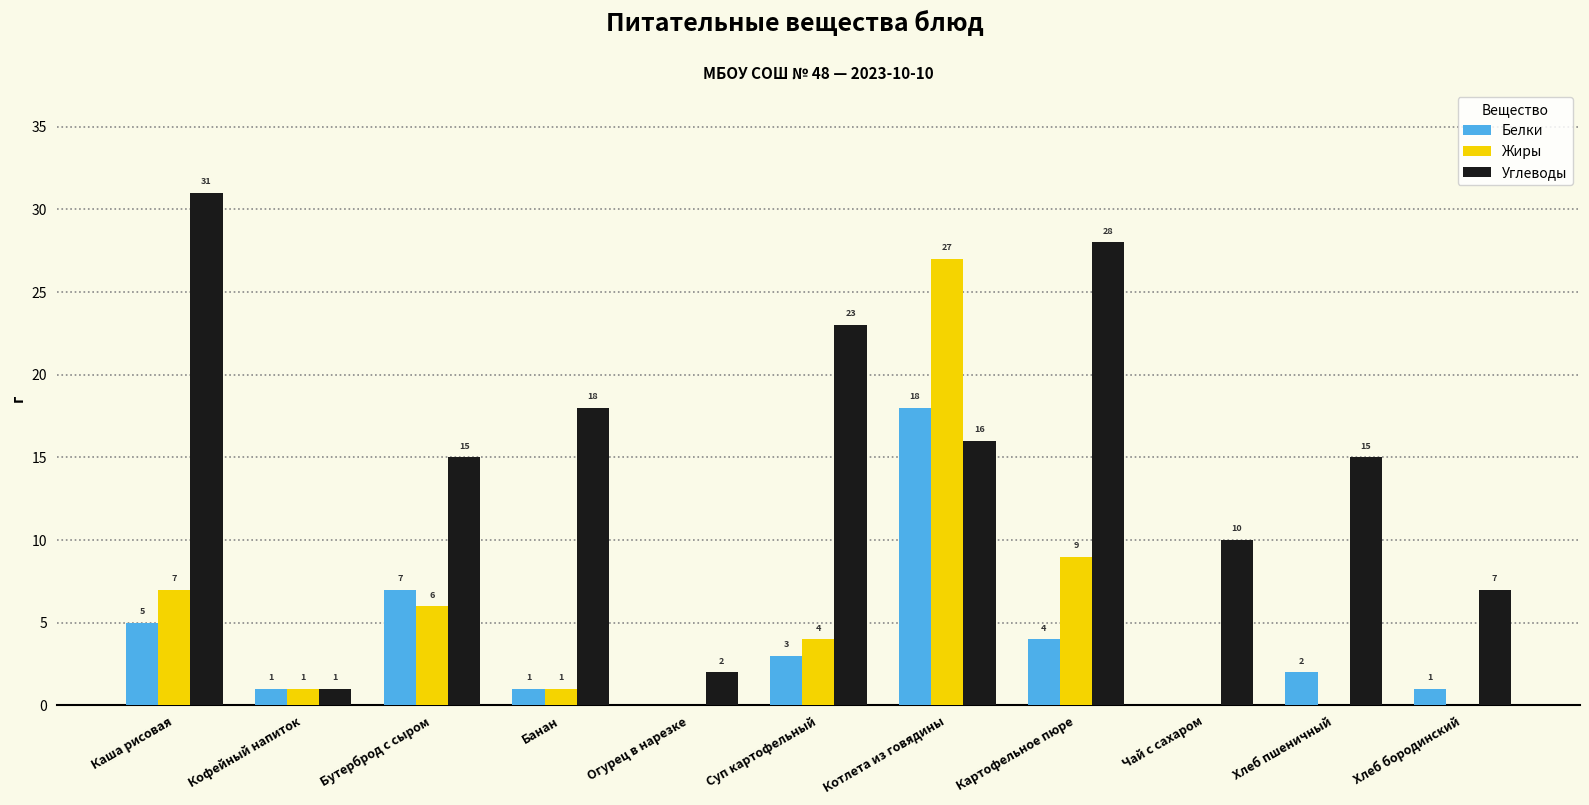

Which series changed the most between Банан and Картофельное пюре?

Углеводы